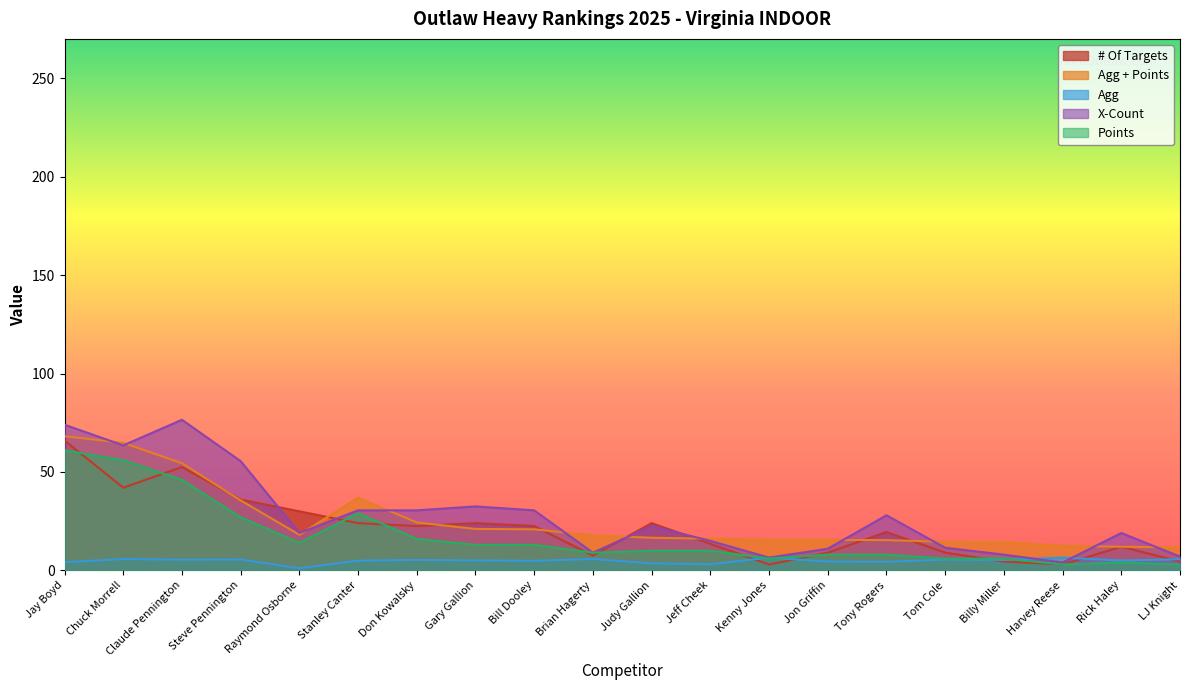

Between which two adjacent categories do # Of Targets and Agg first intersect?

Jeff Cheek and Kenny Jones